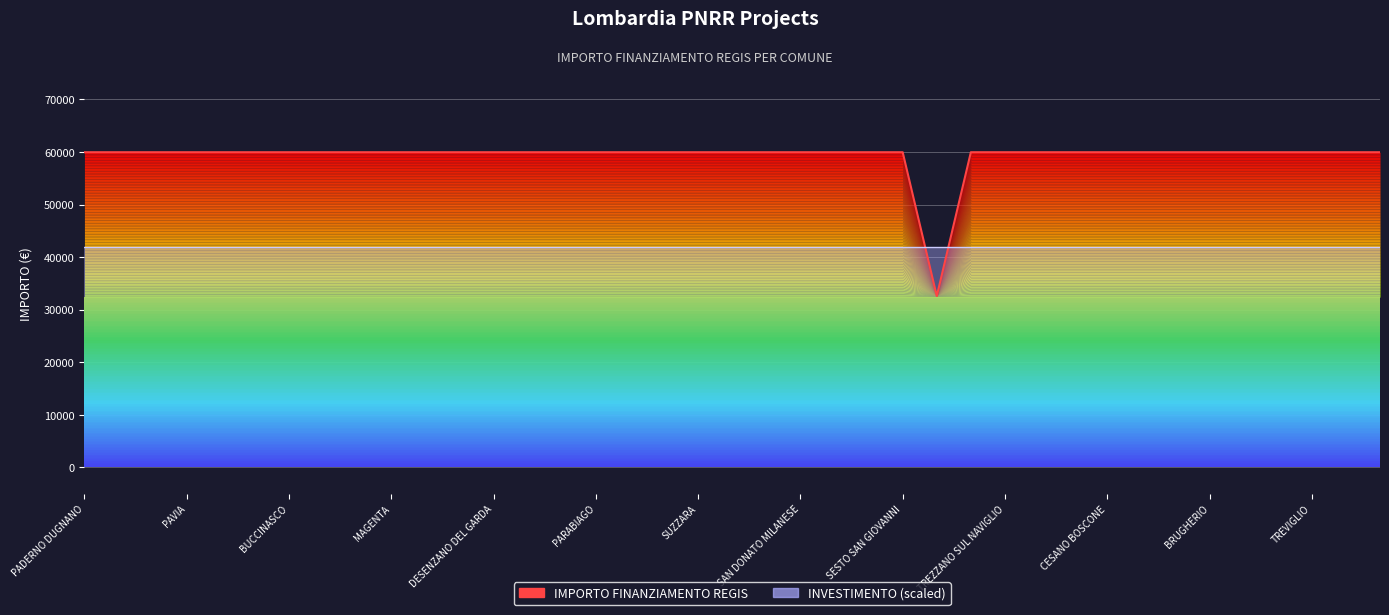

What is the minimum value shown in the chart?

32589